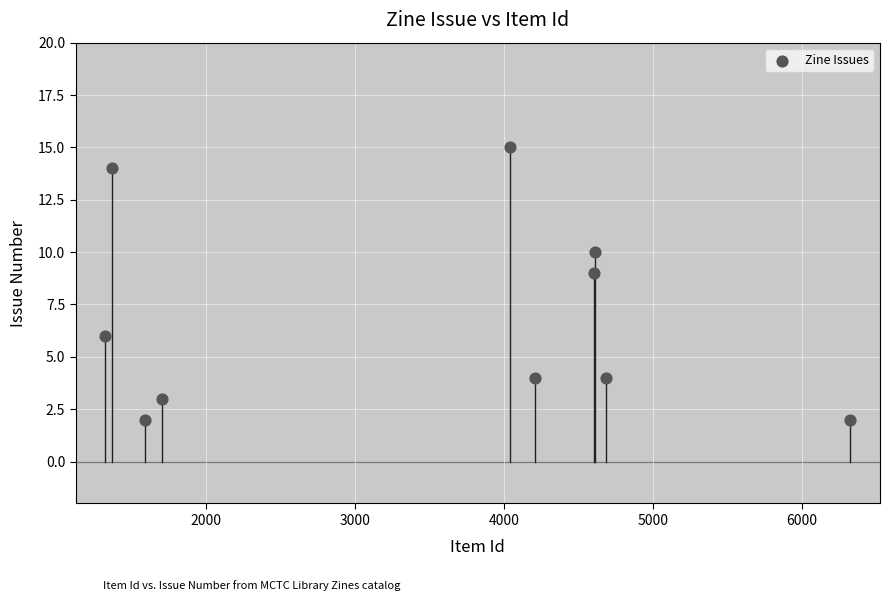

What is the average X value?

3447